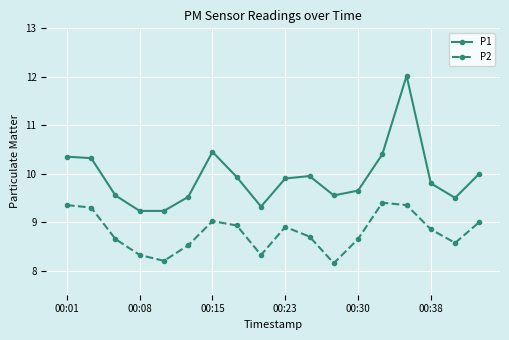

List the series in order of their overall mean, highest first.

P1, P2